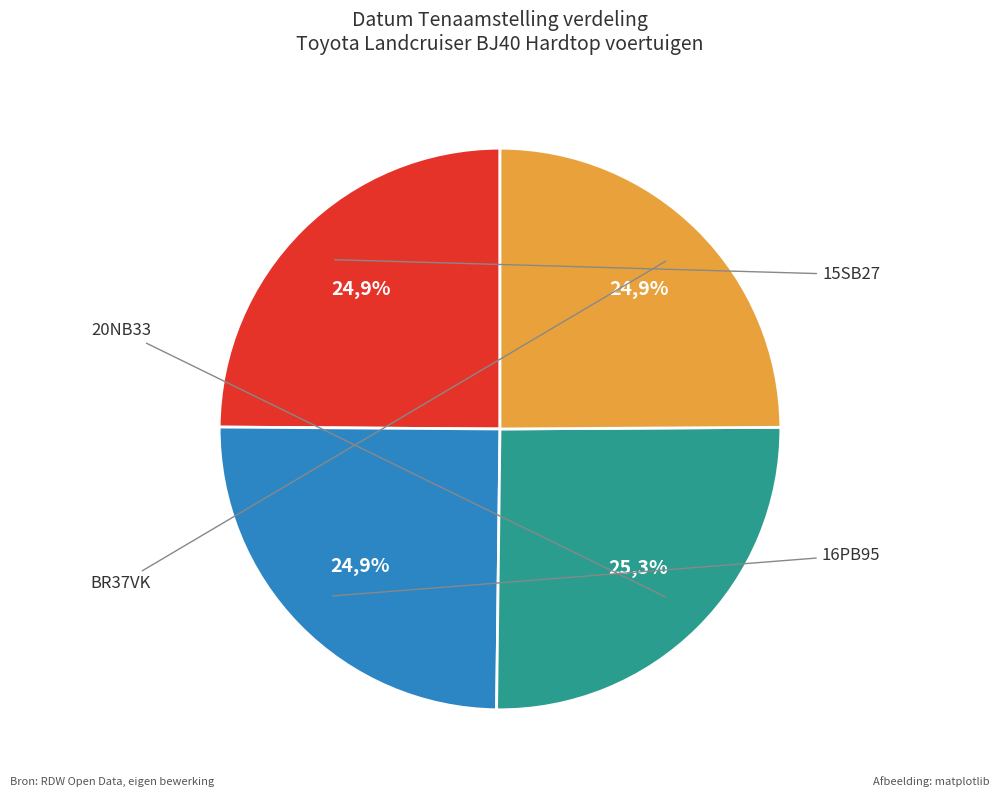

Which has a higher value, 15SB27 or 20NB33?

20NB33